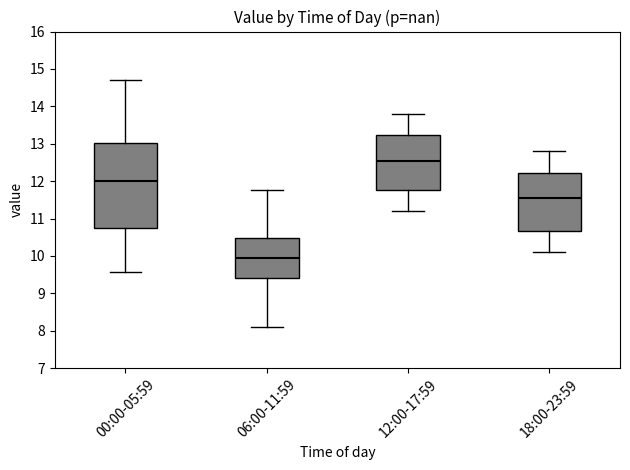

Where does the upper whisker of the box for 12:00-17:59 end on the y-axis? The values are not printed on the chart, so give them approximately, as read against the axis.

13.8